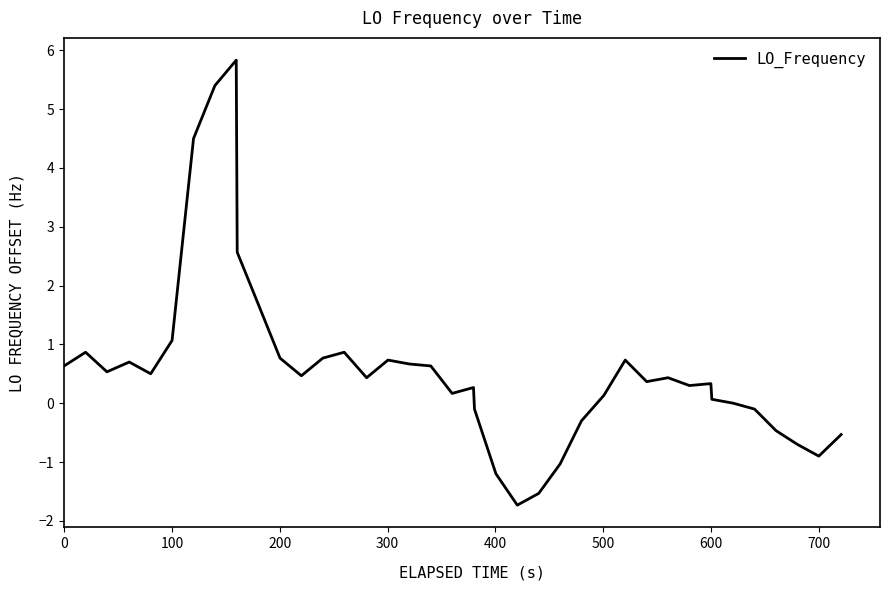

What is the minimum value shown in the chart?

-1.7